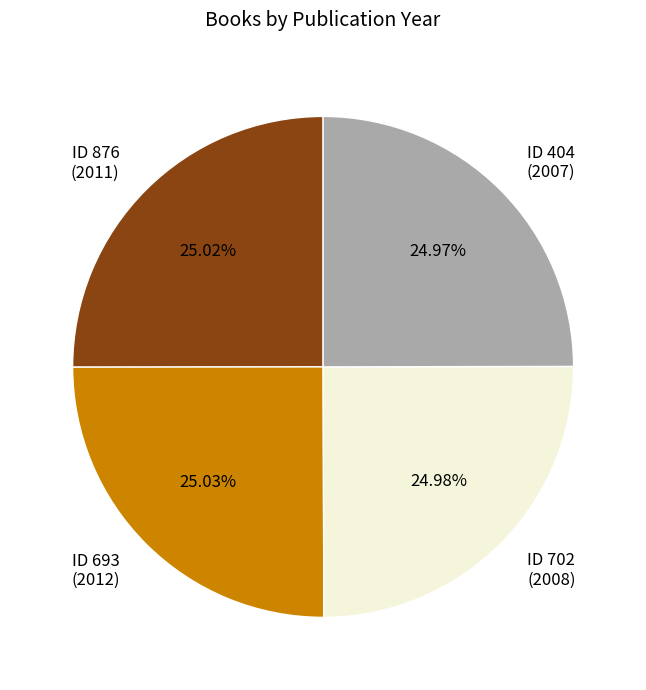

To the nearest percent, what is the average slice percentage?

25%